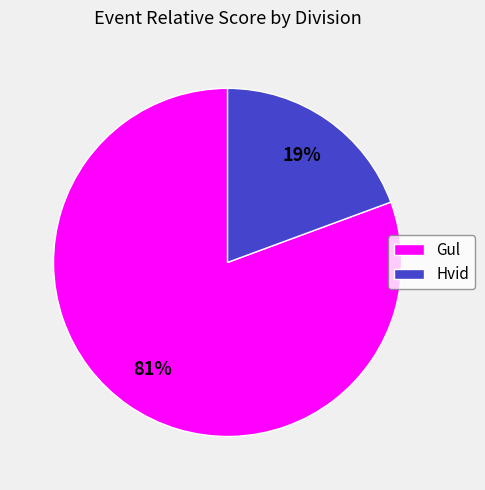

Which category has the smallest portion of the pie?

Hvid